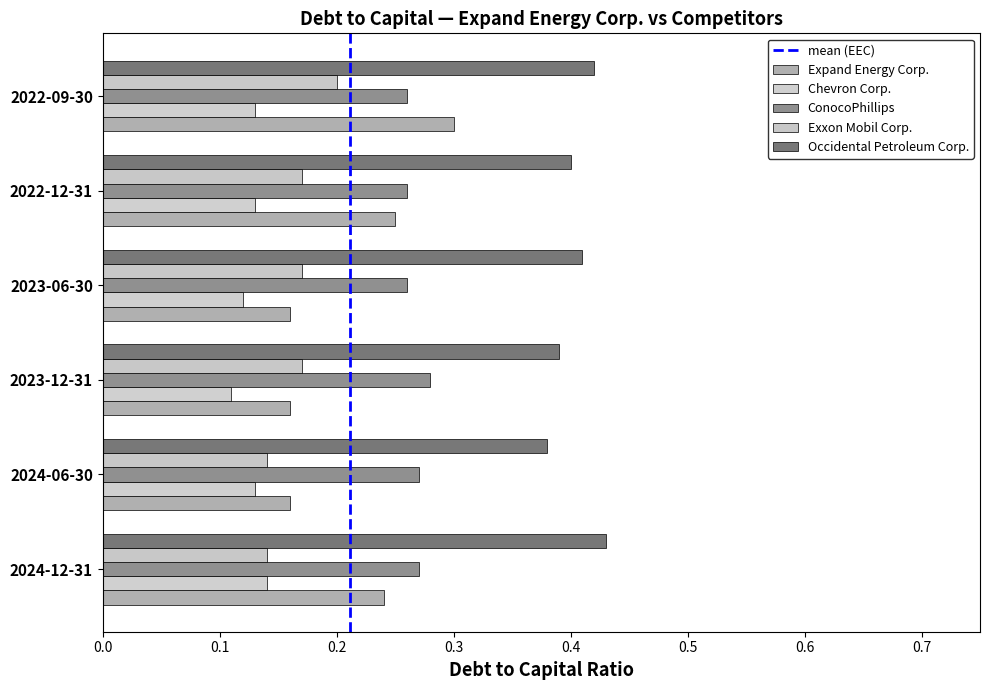

The Occidental Petroleum Corp. series shows 0.6 at 2023-06-30. True or false?

False